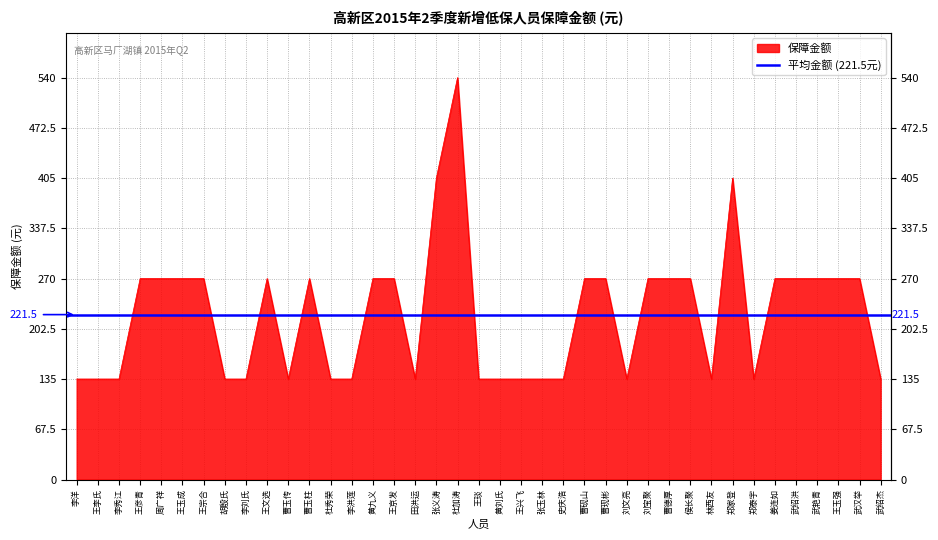

Between 刘文亮 and 李洋, which is larger?

刘文亮